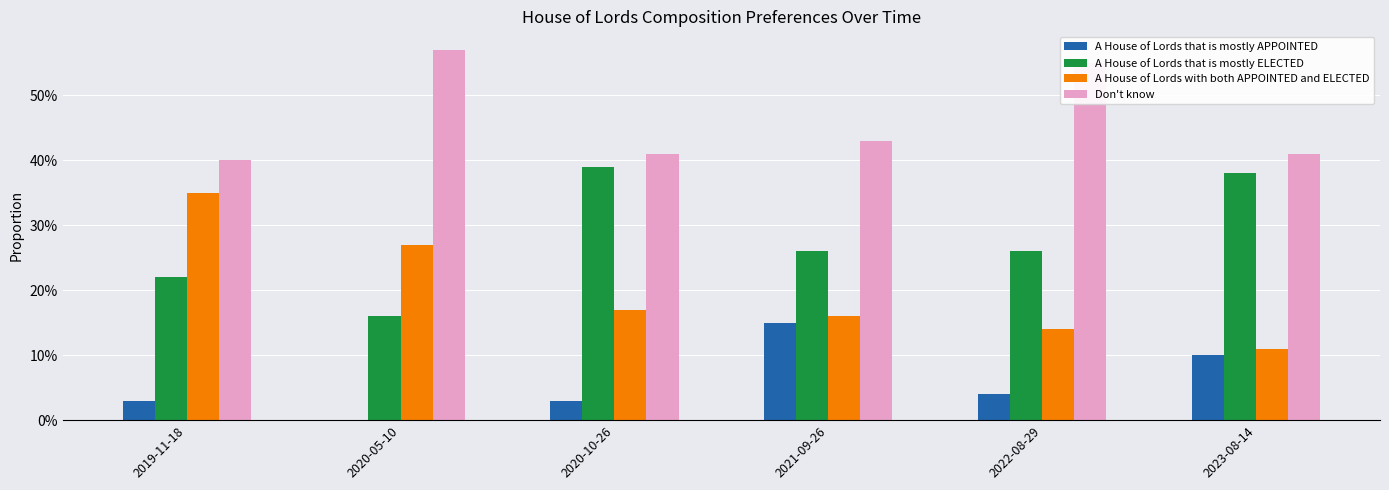

Reading right to left, list all the values displayed in this chart.

A House of Lords that is mostly APPOINTED: 0.1	0.0	0.1	0.0	0.0	0.0
A House of Lords that is mostly ELECTED: 0.4	0.3	0.3	0.4	0.2	0.2
A House of Lords with both APPOINTED and ELECTED: 0.1	0.1	0.2	0.2	0.3	0.3
Don't know: 0.4	0.6	0.4	0.4	0.6	0.4